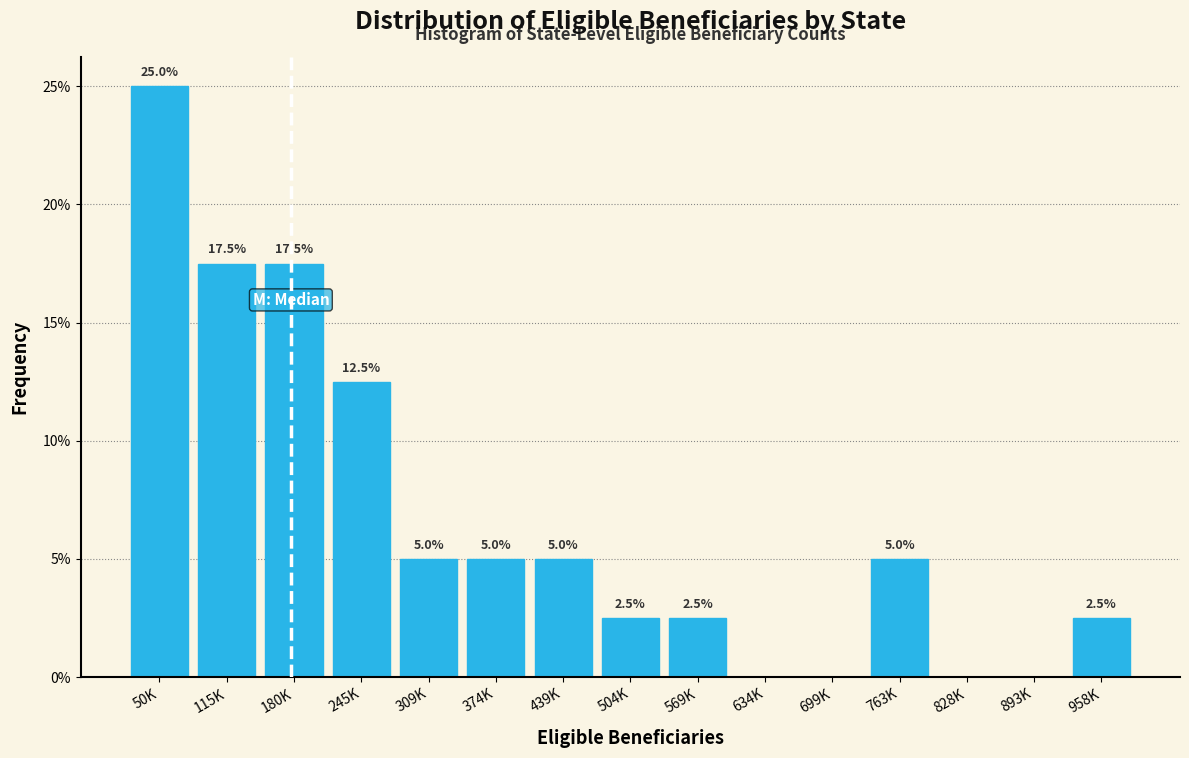

Reading left to right, extract all data points from this chart.

50K=25.0	115K=17.5	180K=17.5	245K=12.5	309K=5.0	374K=5.0	439K=5.0	504K=2.5	569K=2.5	634K=0.0	699K=0.0	763K=5.0	828K=0.0	893K=0.0	958K=2.5